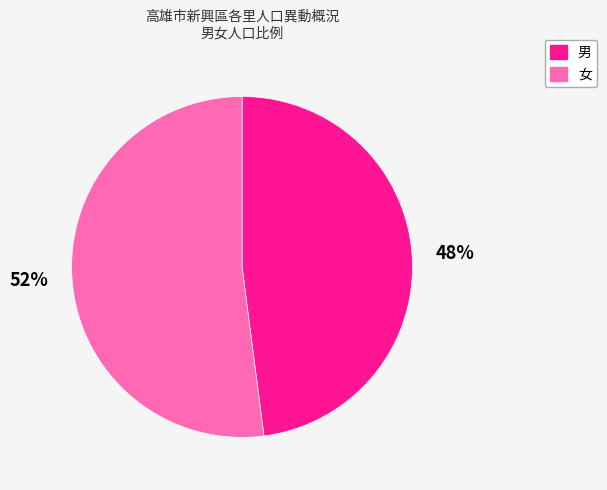

Rank the categories by value from lowest to highest.

男, 女